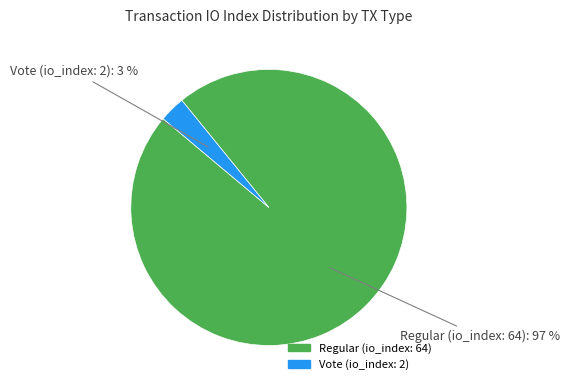

Rank the categories by value from highest to lowest.

Regular (io_index: 64), Vote (io_index: 2)